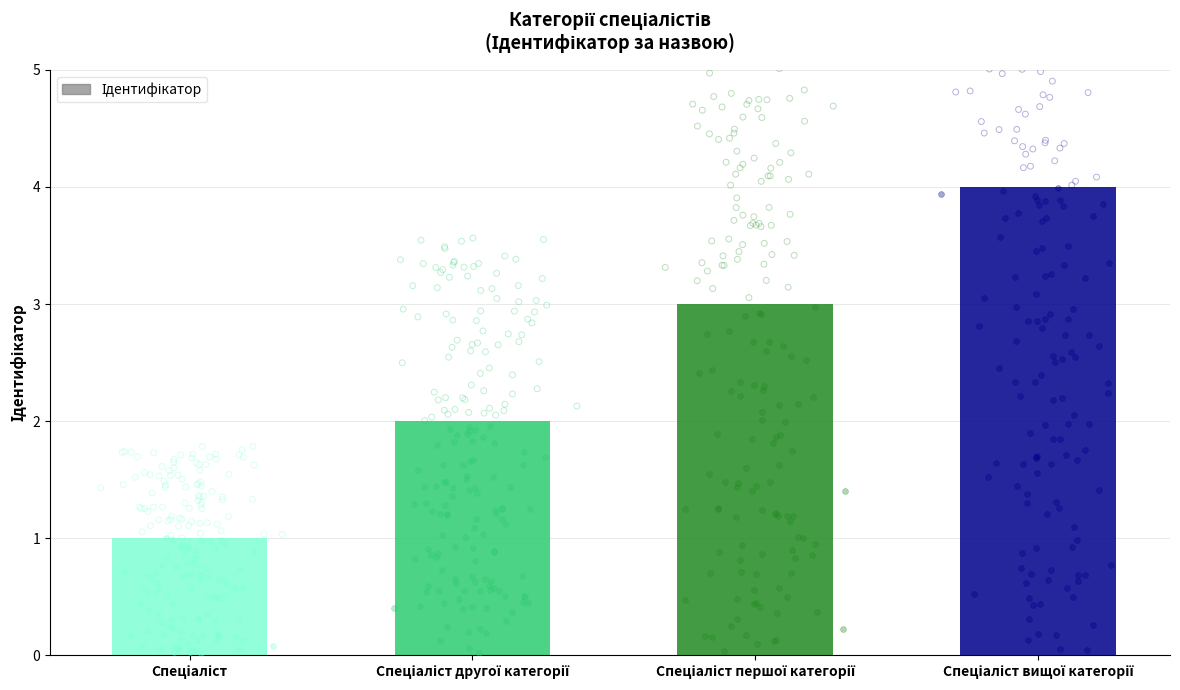

What is the change in value from Спеціаліст to Спеціаліст вищої категорії?

+3